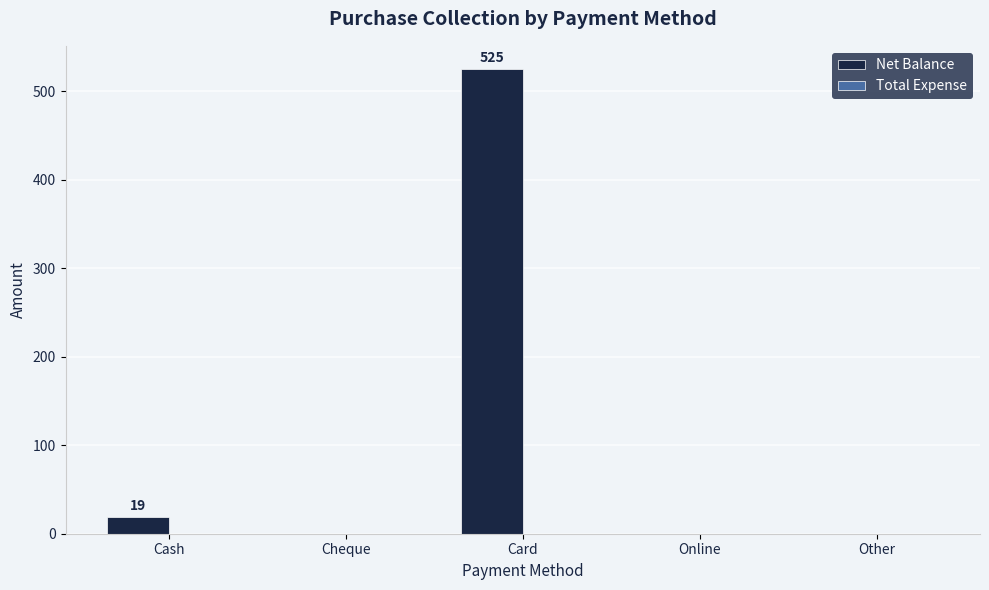

Reading left to right, what are all the values shown in this chart?

Cash=19	Cheque=0	Card=525	Online=0	Other=0